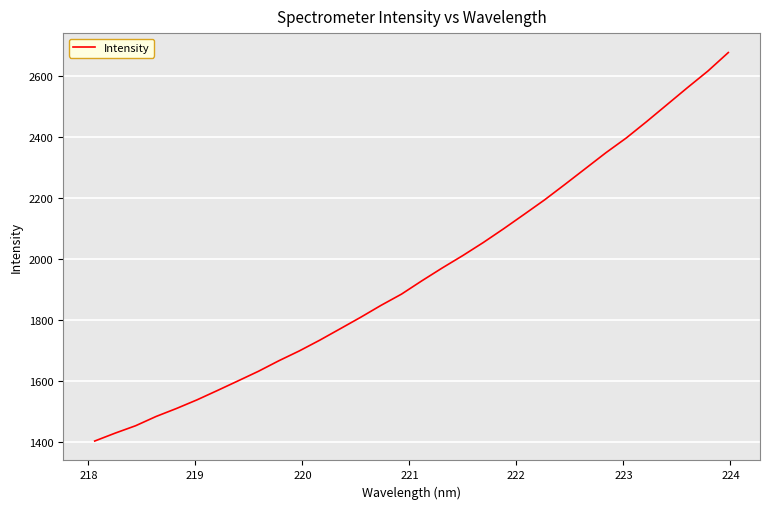

What is the difference between the maximum and minimum values?

1272.3